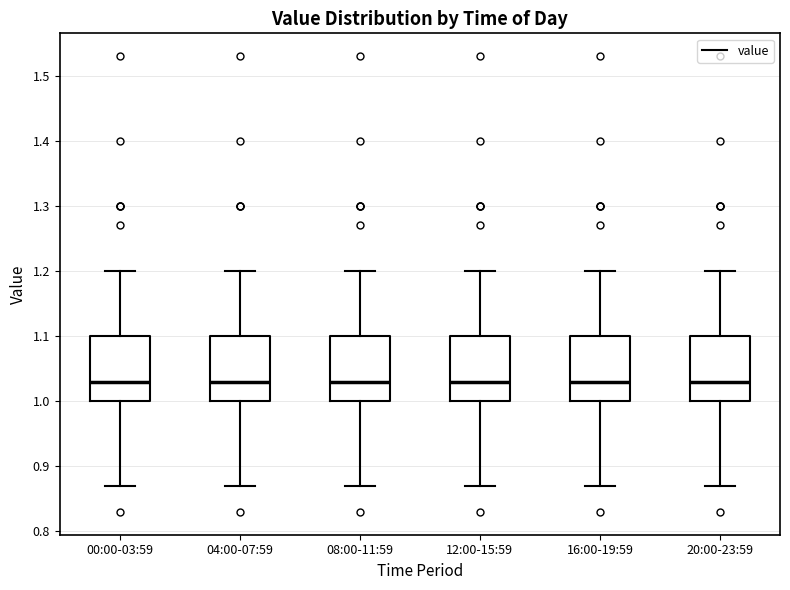

Reading left to right, read every box against the y-axis: the position of its median line, the range the box covers, and the ends of its whiskers. The values are not printed on the chart, so give them approximately, as read against the axis.

00:00-03:59: median 1.03, box 1.00 to 1.10, whiskers 0.87 to 1.20
04:00-07:59: median 1.03, box 1.00 to 1.10, whiskers 0.87 to 1.20
08:00-11:59: median 1.03, box 1.00 to 1.10, whiskers 0.87 to 1.20
12:00-15:59: median 1.03, box 1.00 to 1.10, whiskers 0.87 to 1.20
16:00-19:59: median 1.03, box 1.00 to 1.10, whiskers 0.87 to 1.20
20:00-23:59: median 1.03, box 1.00 to 1.10, whiskers 0.87 to 1.20